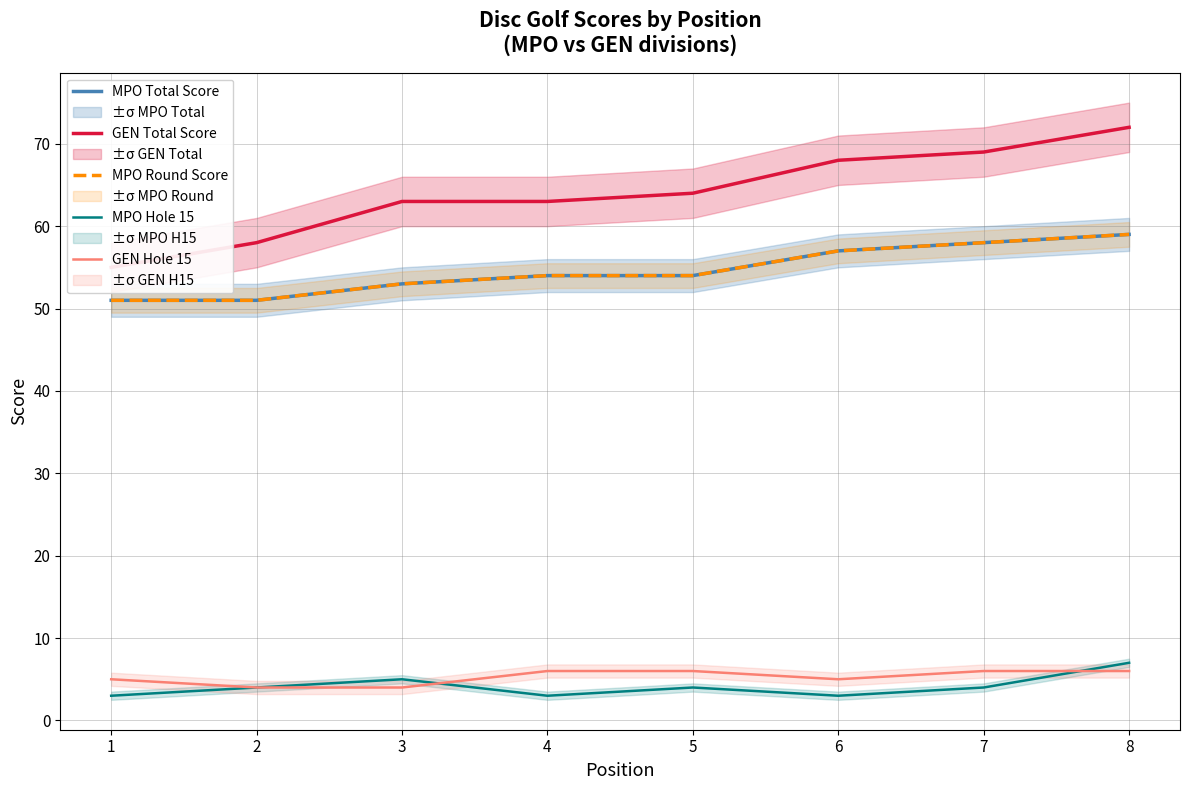

True or false: MPO Total Score has a value of 53 at 3.

True